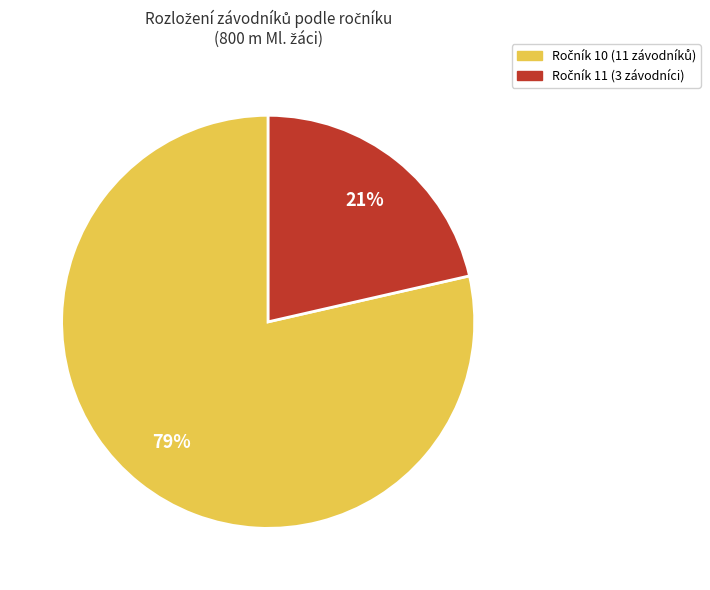

Is there any slice that represents more than half of the pie?

Yes